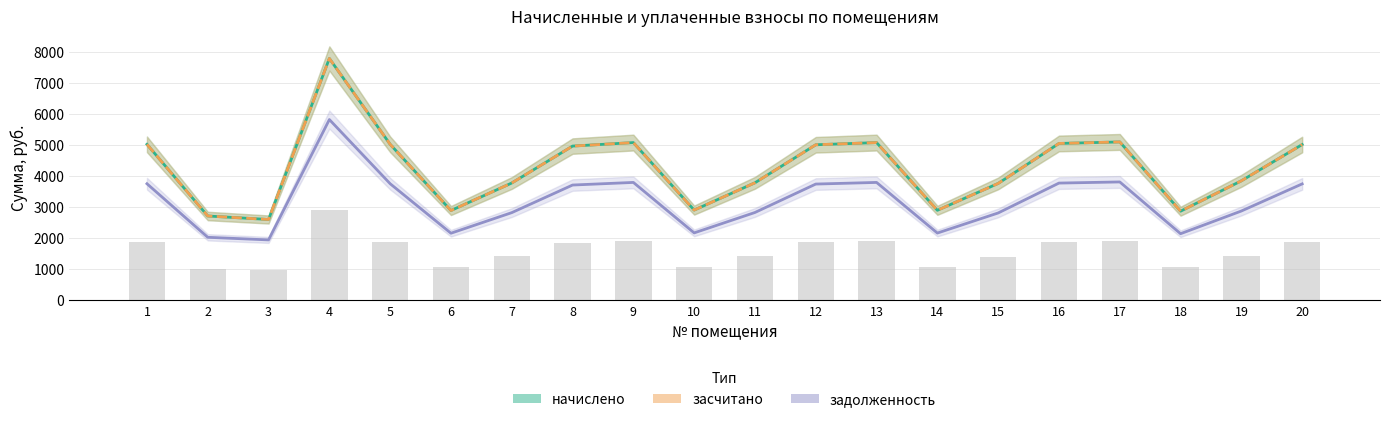

Read the начислено value at 16.

5049.0